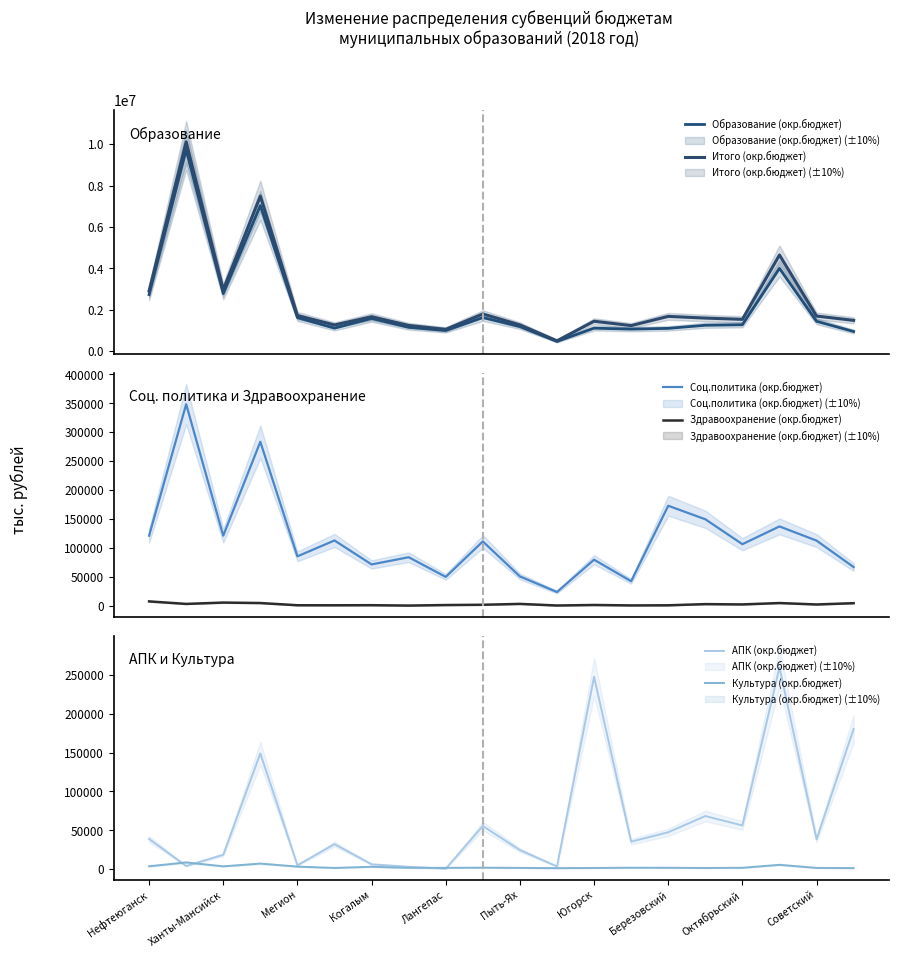

How many lines are shown in the chart?

6